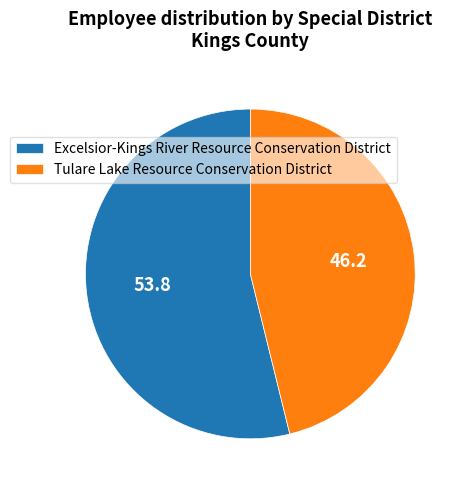

What is the largest slice in the pie chart?

Excelsior-Kings River Resource Conservation District